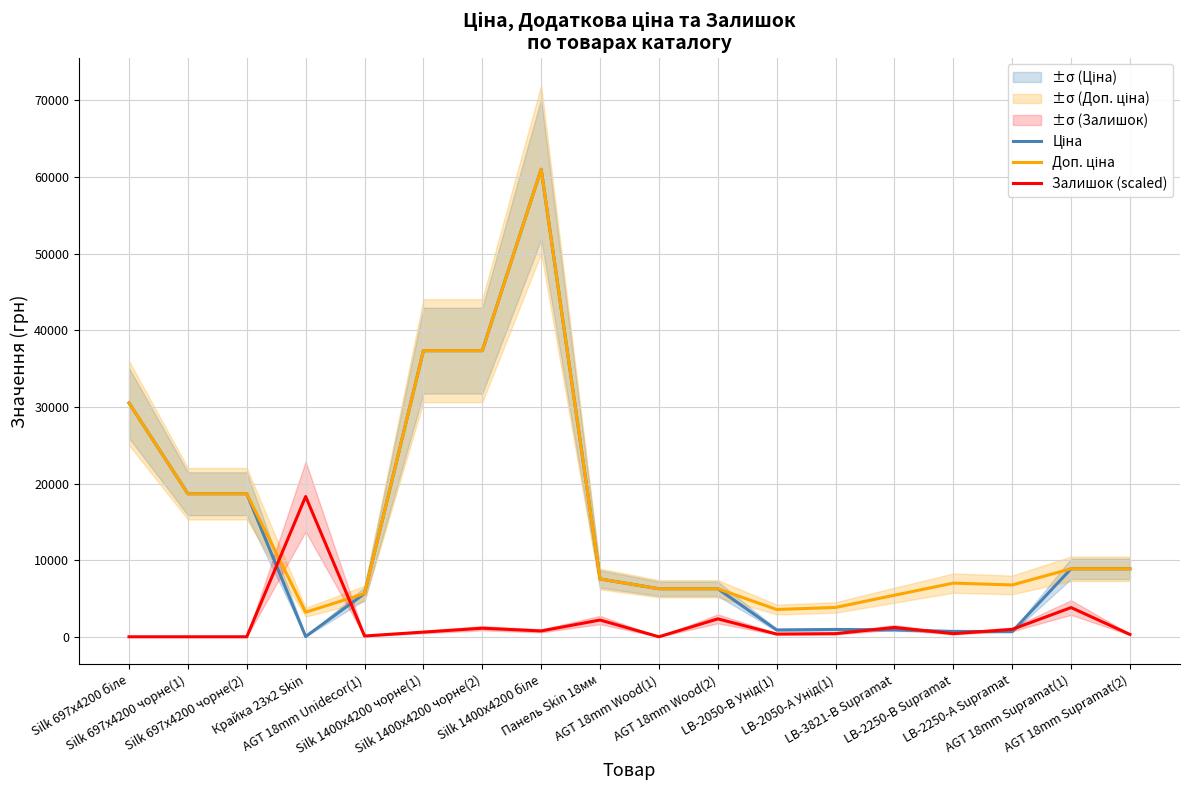

Reading left to right, list all the values displayed in this chart.

Ціна: Silk 697x4200 біле=30512.3	Silk 697x4200 чорне(1)=18671.5	Silk 697x4200 чорне(2)=18671.5	Крайка 23x2 Skin=32.0	AGT 18mm Unidecor(1)=5636.0	Silk 1400x4200 чорне(1)=37343.0	Silk 1400x4200 чорне(2)=37343.0	Silk 1400x4200 біле=61024.7	Панель Skin 18мм=7545.9	AGT 18mm Wood(1)=6266.7	AGT 18mm Wood(2)=6266.7	LB-2050-В Унід(1)=889.9	LB-2050-А Унід(1)=957.1	LB-3821-В Supramat=904.3	LB-2250-В Supramat=700.4	LB-2250-А Supramat=676.4	AGT 18mm Supramat(1)=8874.6	AGT 18mm Supramat(2)=8874.6
Доп. ціна: Silk 697x4200 біле=30512.3	Silk 697x4200 чорне(1)=18671.5	Silk 697x4200 чорне(2)=18671.5	Крайка 23x2 Skin=3205.0	AGT 18mm Unidecor(1)=5636.0	Silk 1400x4200 чорне(1)=37343.0	Silk 1400x4200 чорне(2)=37343.0	Silk 1400x4200 біле=61024.7	Панель Skin 18мм=7545.9	AGT 18mm Wood(1)=6266.7	AGT 18mm Wood(2)=6266.7	LB-2050-В Унід(1)=3559.7	LB-2050-А Унід(1)=3828.4	LB-3821-В Supramat=5425.9	LB-2250-В Supramat=7004.3	LB-2250-А Supramat=6764.4	AGT 18mm Supramat(1)=8874.6	AGT 18mm Supramat(2)=8874.6
Залишок (scaled): Silk 697x4200 біле=0.0	Silk 697x4200 чорне(1)=0.0	Silk 697x4200 чорне(2)=0.0	Крайка 23x2 Skin=18307.4	AGT 18mm Unidecor(1)=101.7	Silk 1400x4200 чорне(1)=610.2	Silk 1400x4200 чорне(2)=1118.8	Silk 1400x4200 біле=762.8	Панель Skin 18мм=2186.7	AGT 18mm Wood(1)=0.0	AGT 18mm Wood(2)=2339.3	LB-2050-В Унід(1)=356.0	LB-2050-А Унід(1)=406.8	LB-3821-В Supramat=1220.5	LB-2250-В Supramat=406.8	LB-2250-А Supramat=966.2	AGT 18mm Supramat(1)=3814.0	AGT 18mm Supramat(2)=305.1